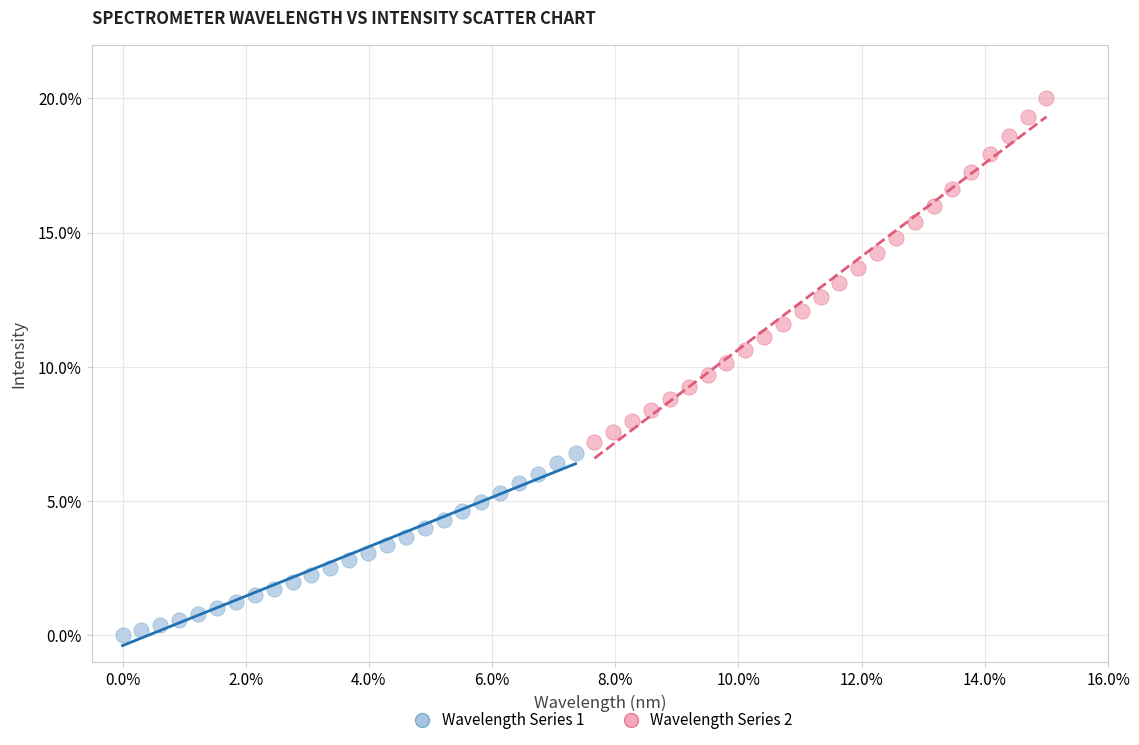

What are all the series names shown in the legend?

Wavelength Series 1, Wavelength Series 2